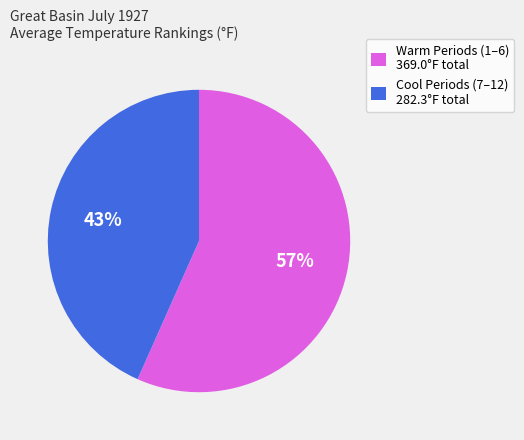

Which slice is the largest?

Warm Periods (1–6) 369.0°F total